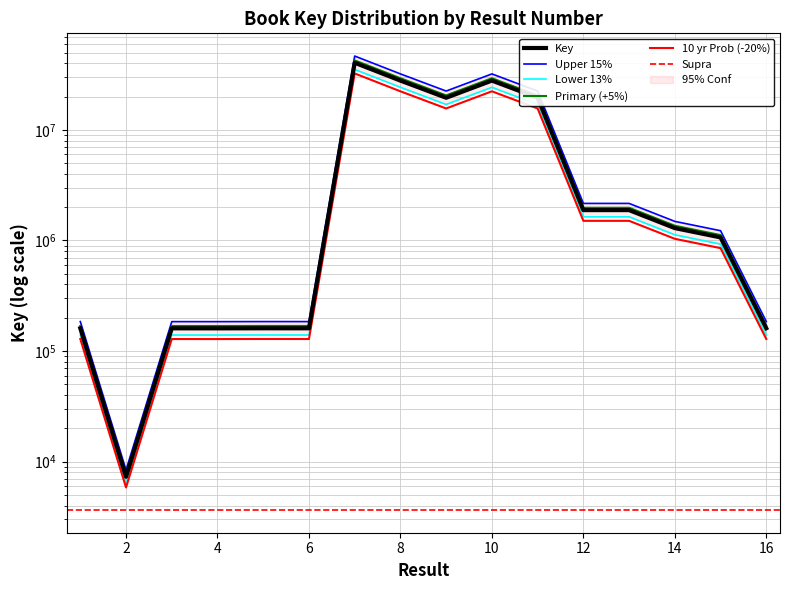

Which category has the lowest value across all series?

2